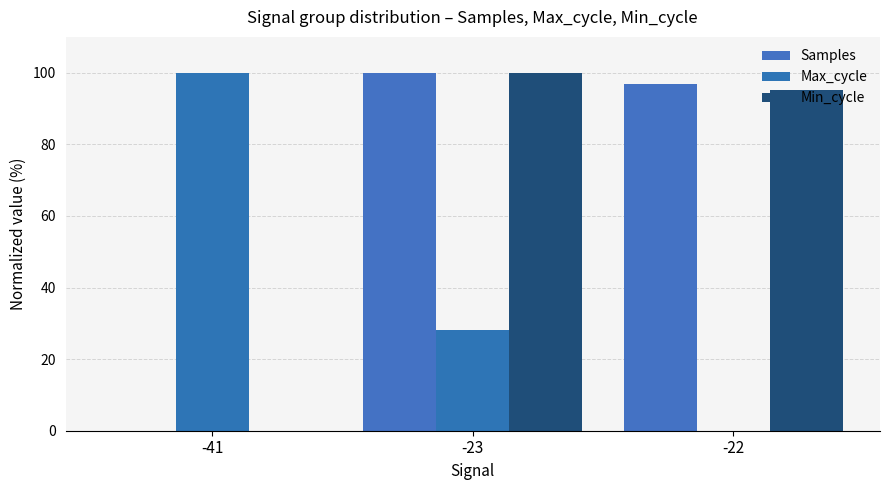

How many data points in Min_cycle are above 95?

2